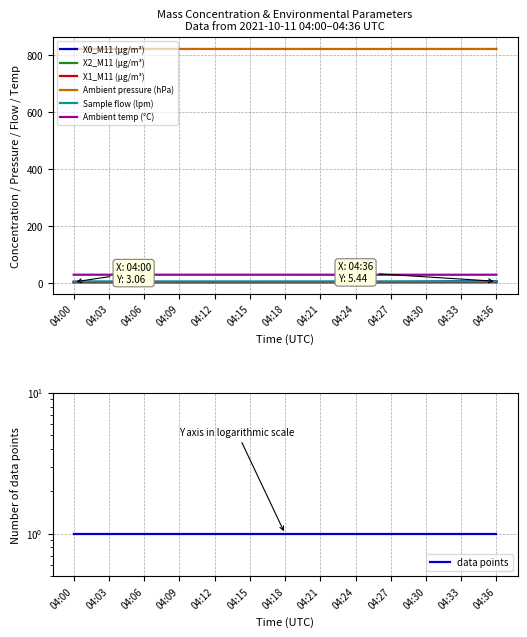

At which category is the sum across all series the highest?

04:36